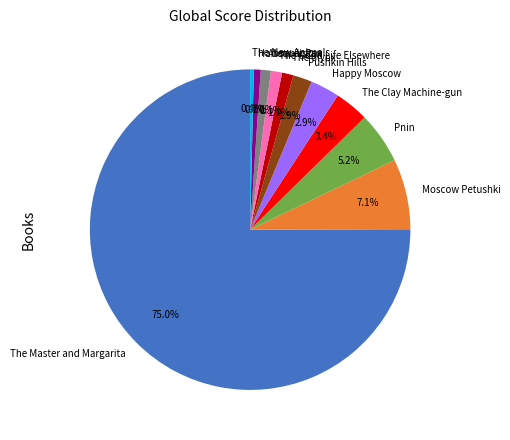

Which has a higher value, Happy Moscow or The New Animals?

Happy Moscow